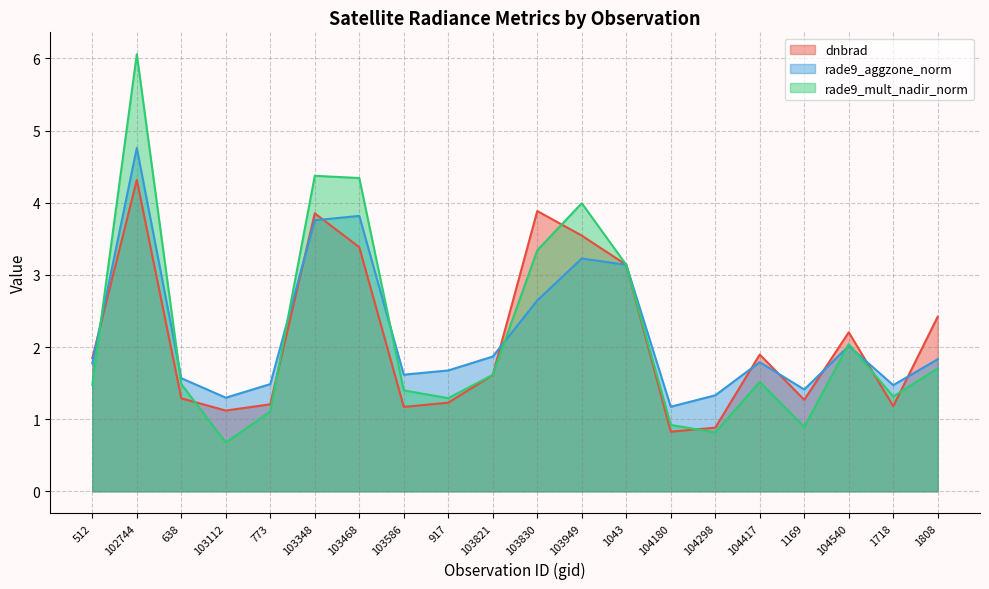

Which category has the highest value in the dnbrad series?

102744